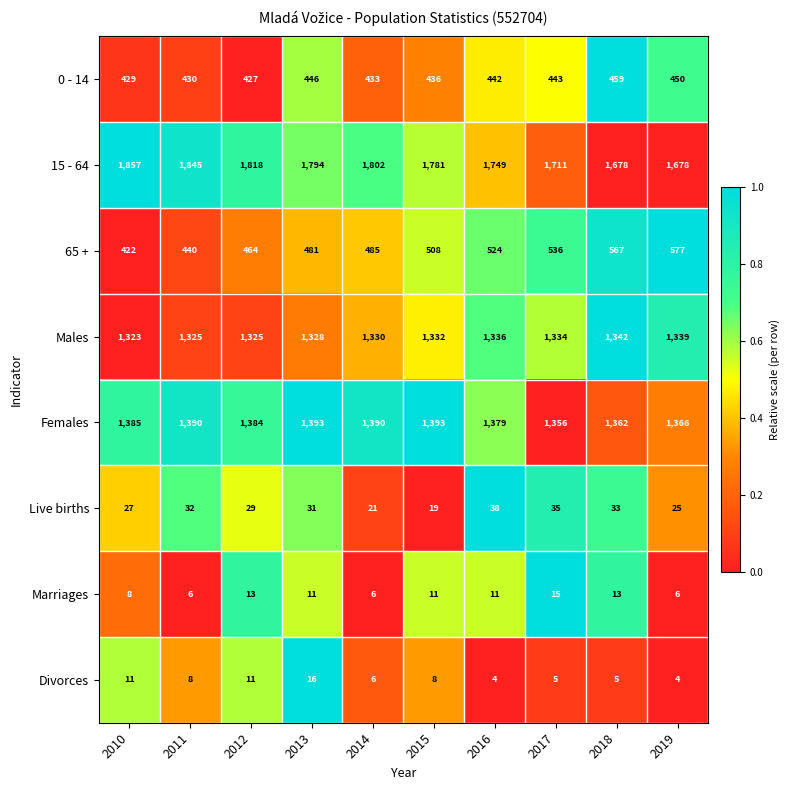

What is the difference between the highest and lowest values at 2016?

1745